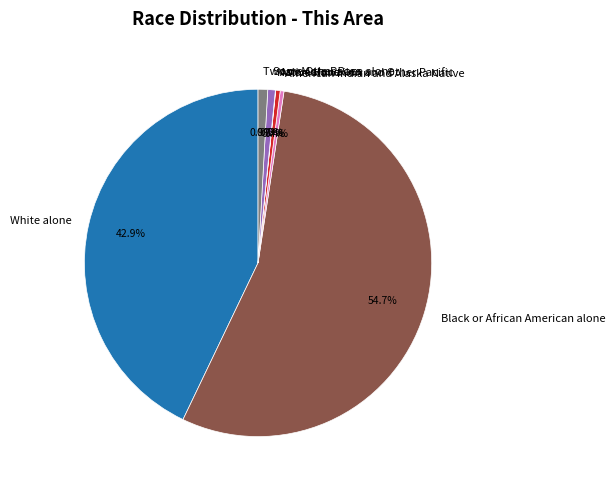

Which slice is the largest?

Black or African American alone